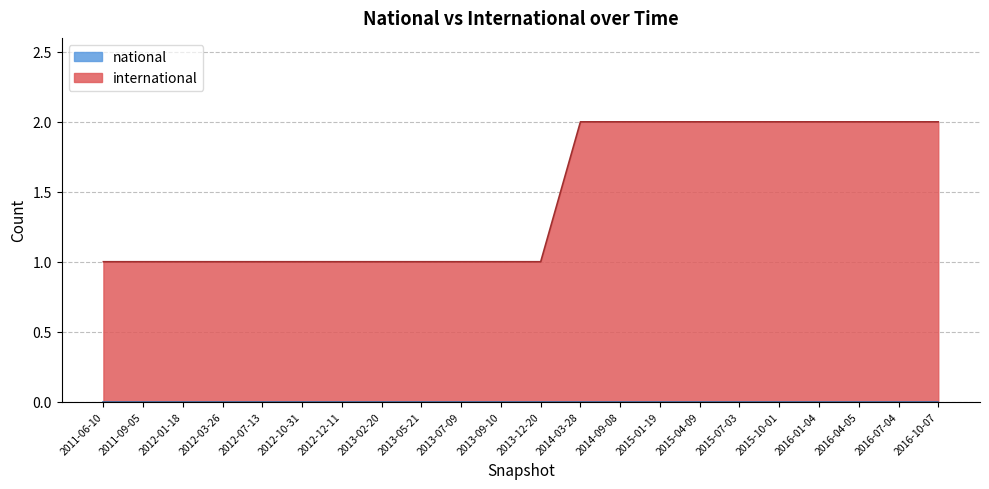

At which category does the chart reach its peak across all series?

2014-03-28